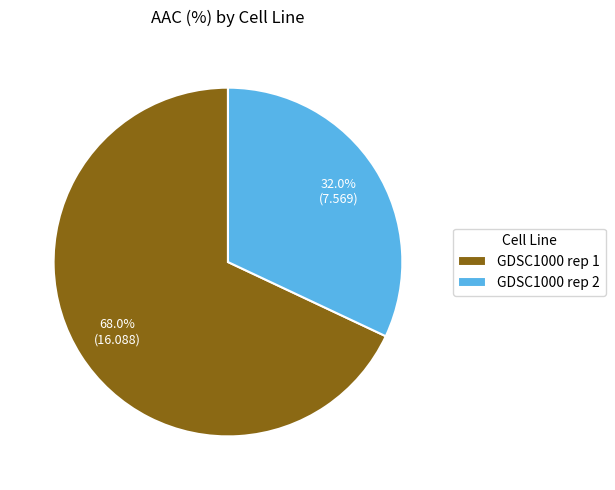

What is the ratio of the value at GDSC1000 rep 2 to the value at GDSC1000 rep 1?

0.5